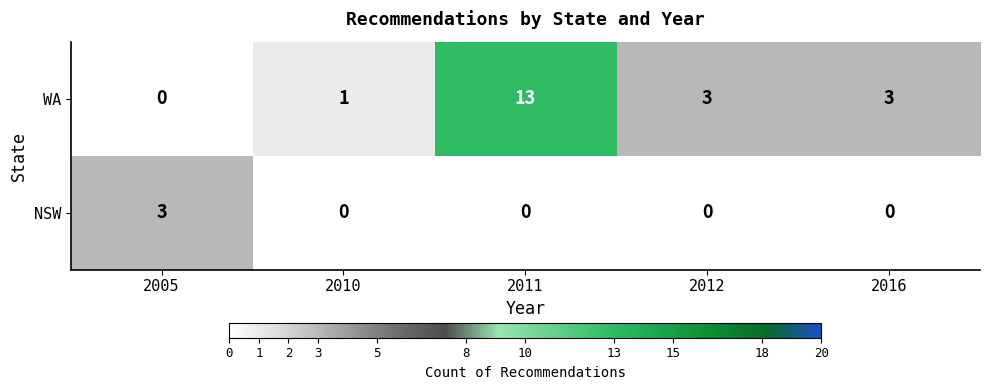

Reading left to right, extract all data points from this chart.

WA: 2005=0	2010=1	2011=13	2012=3	2016=3
NSW: 2005=3	2010=0	2011=0	2012=0	2016=0